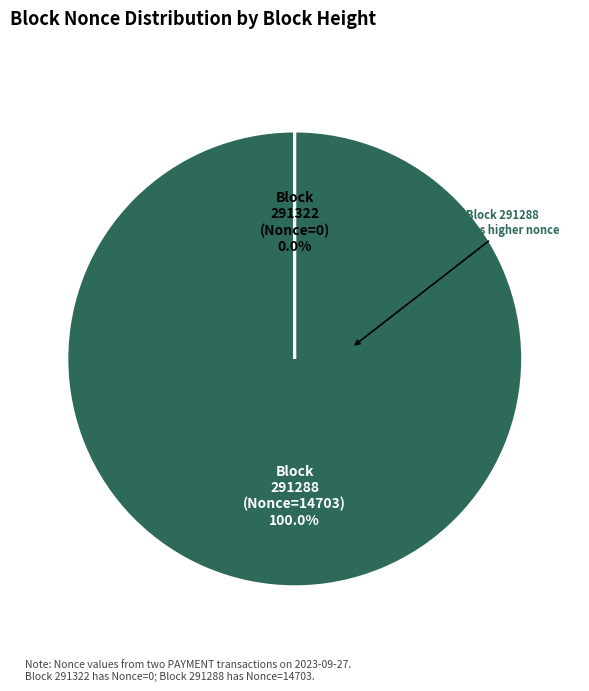

Which category has the biggest portion of the pie?

Block 291288 (Nonce=14703)